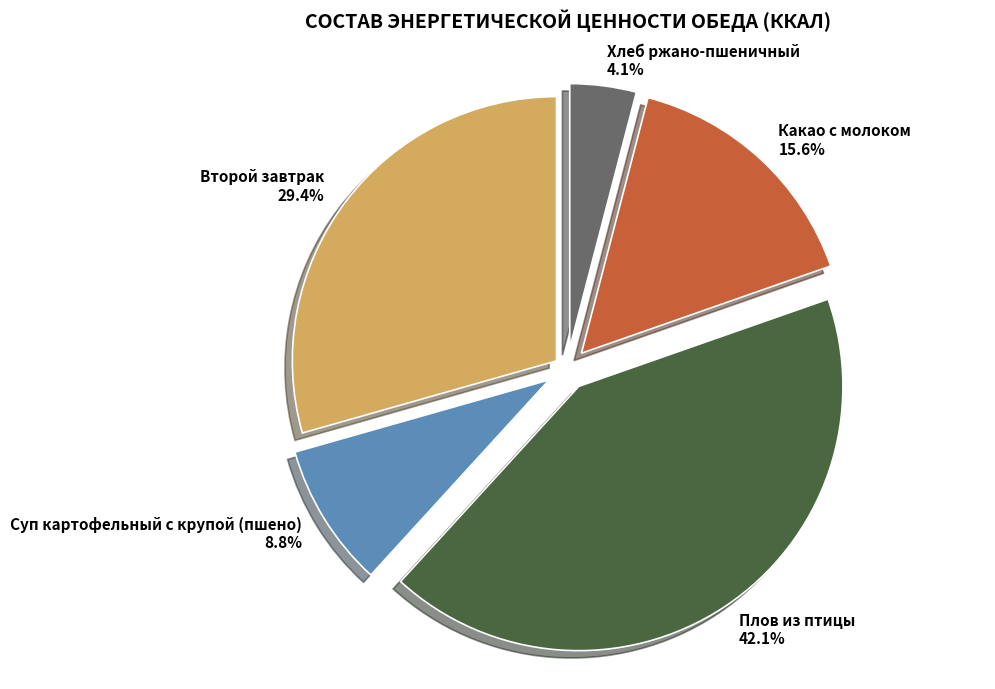

Which category has the smallest portion of the pie?

Хлеб ржано-пшеничный